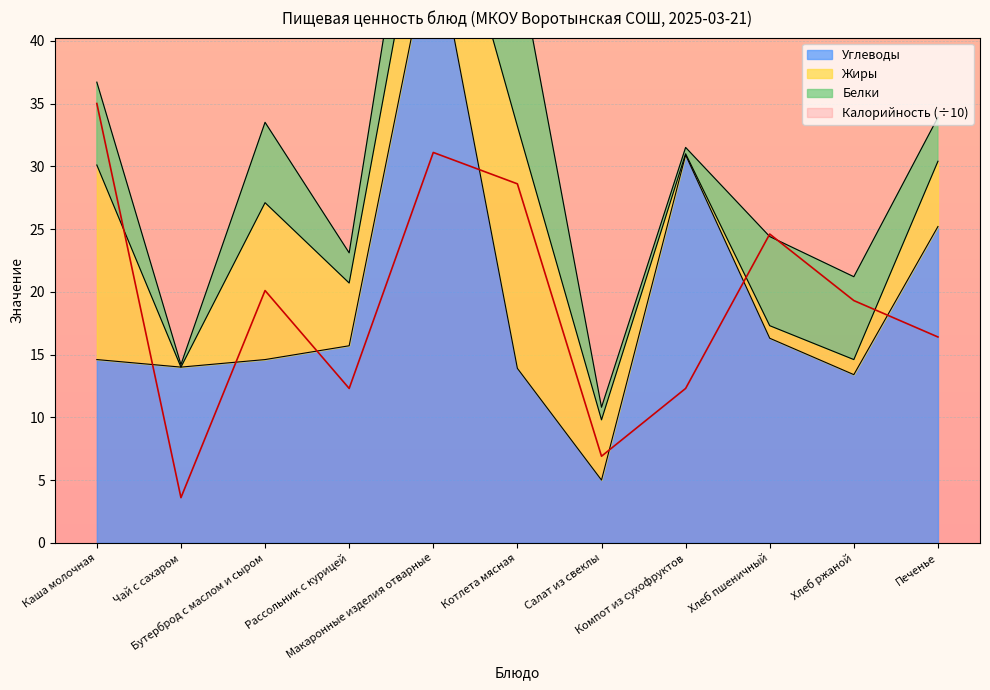

Between which two adjacent categories do Калорийность and Углеводы first intersect?

Каша молочная and Чай с сахаром